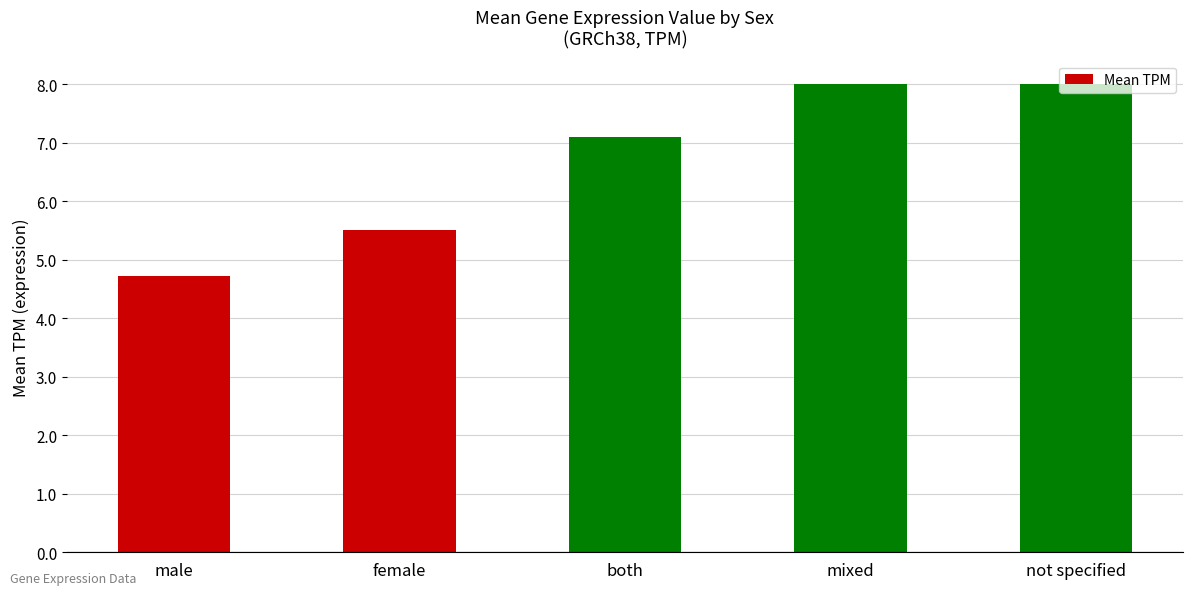

True or false: the data shows 13.9 at mixed.

False